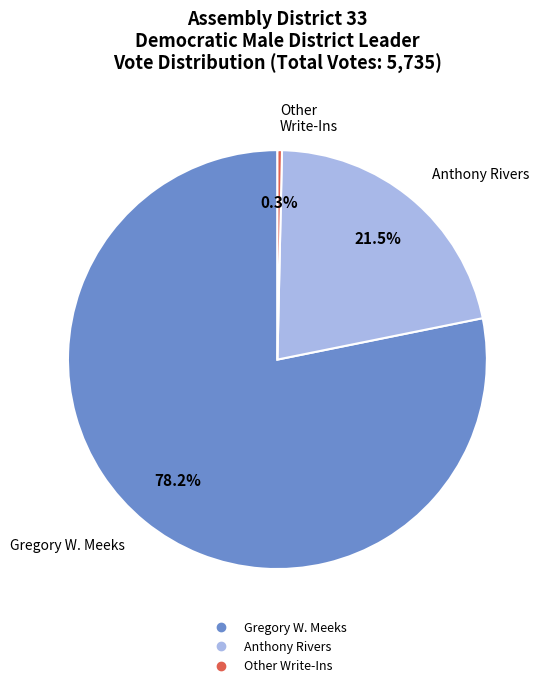

How many segments does this pie chart have?

3